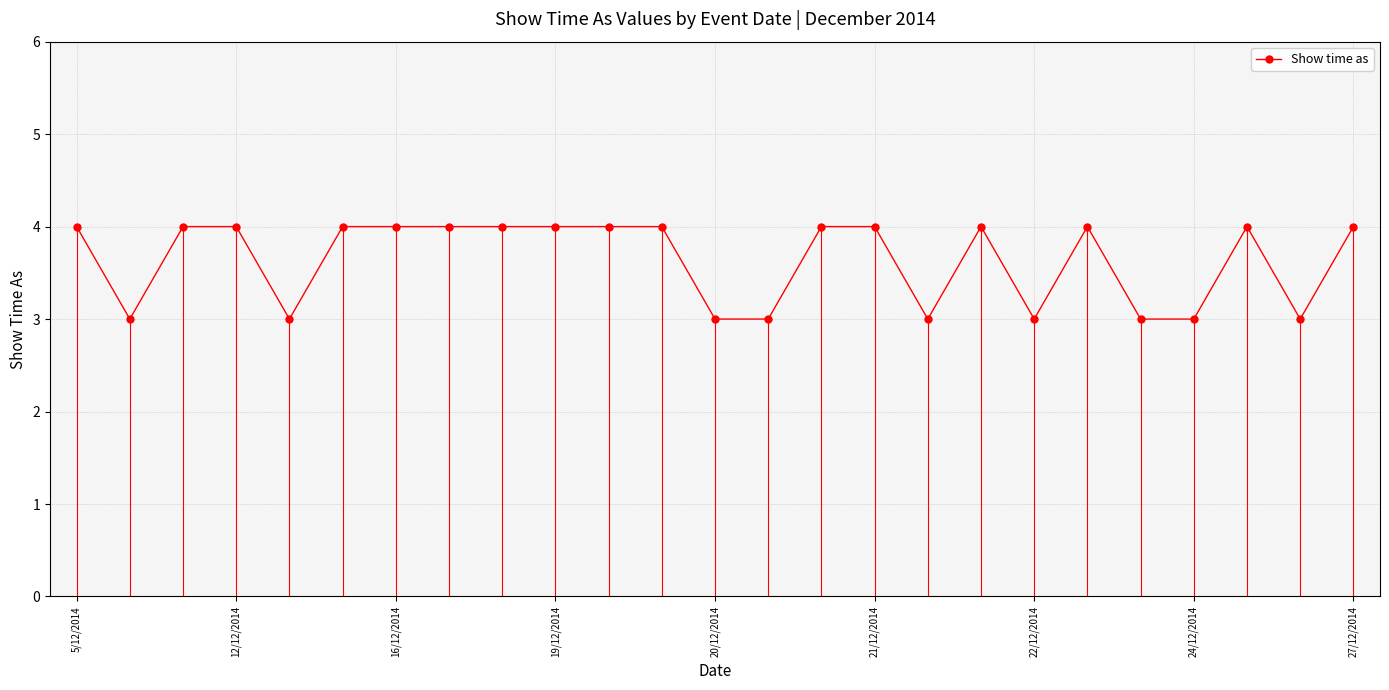

What is the sum of all values?

91